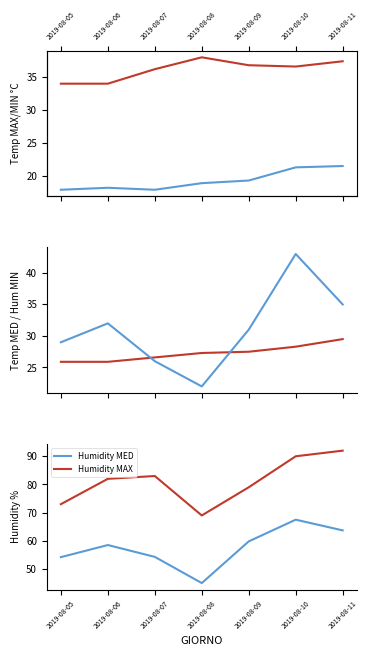

List the labels in order of Humidity MED value, smallest first.

2019-08-08, 2019-08-05, 2019-08-07, 2019-08-06, 2019-08-09, 2019-08-11, 2019-08-10